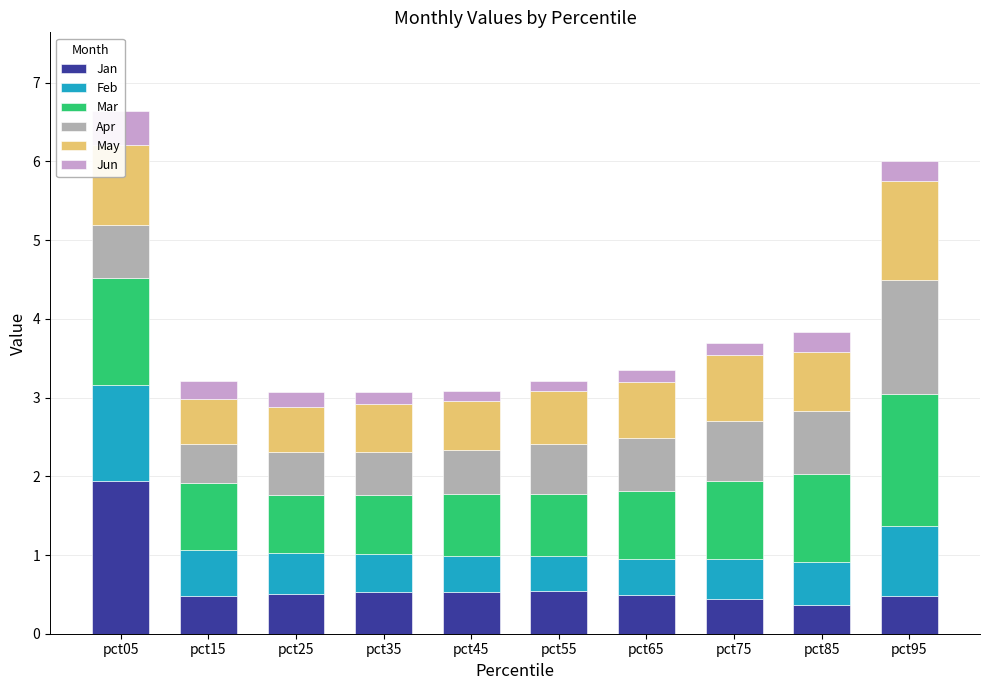

Which series has the widest spread of values?

Jan